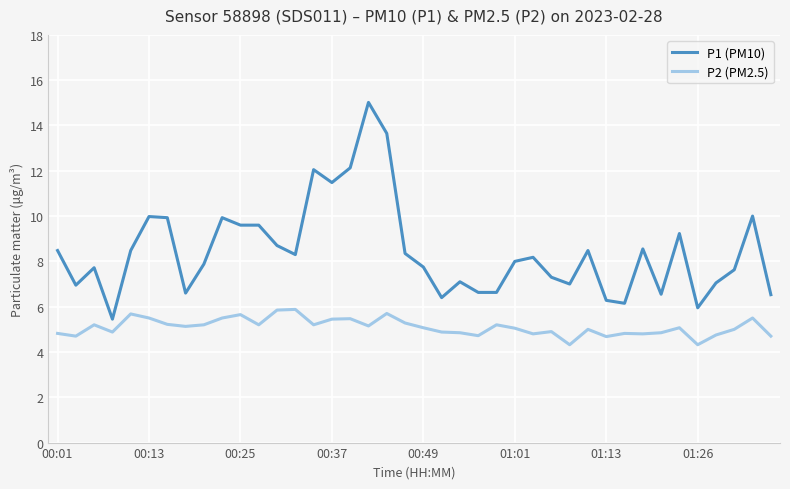

What is the difference between the maximum and minimum values in the P2 (PM2.5) series?

1.6